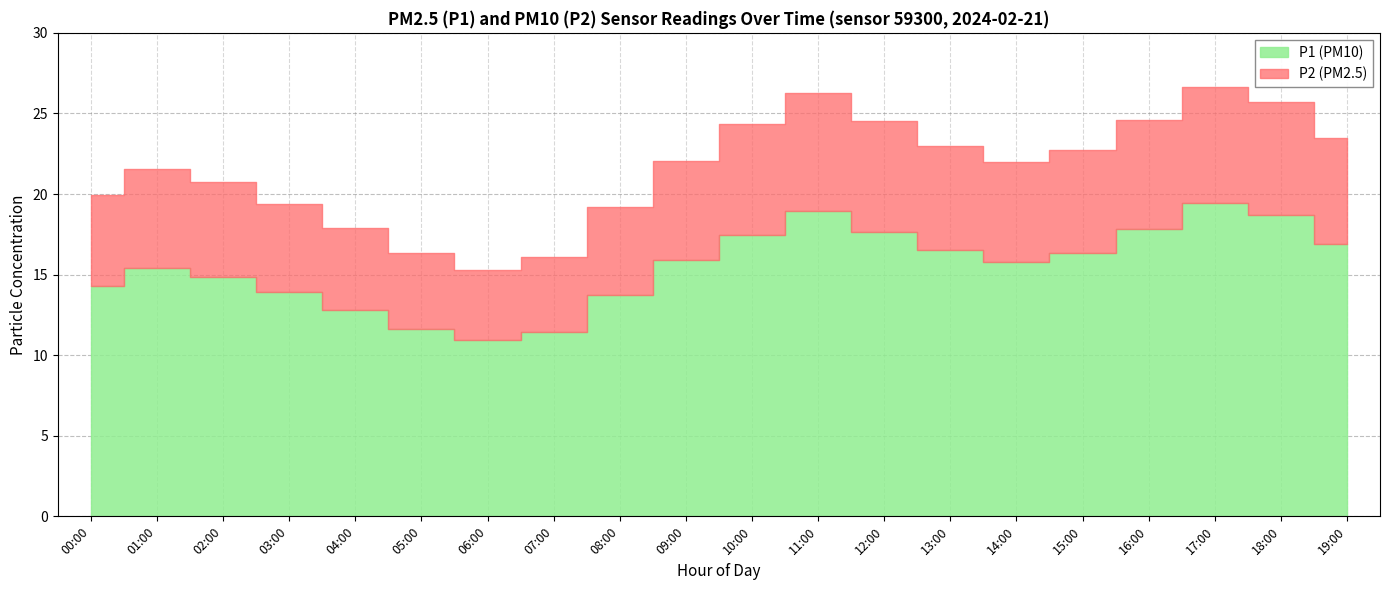

The P1 series shows 18.7 at 18:00. True or false?

True